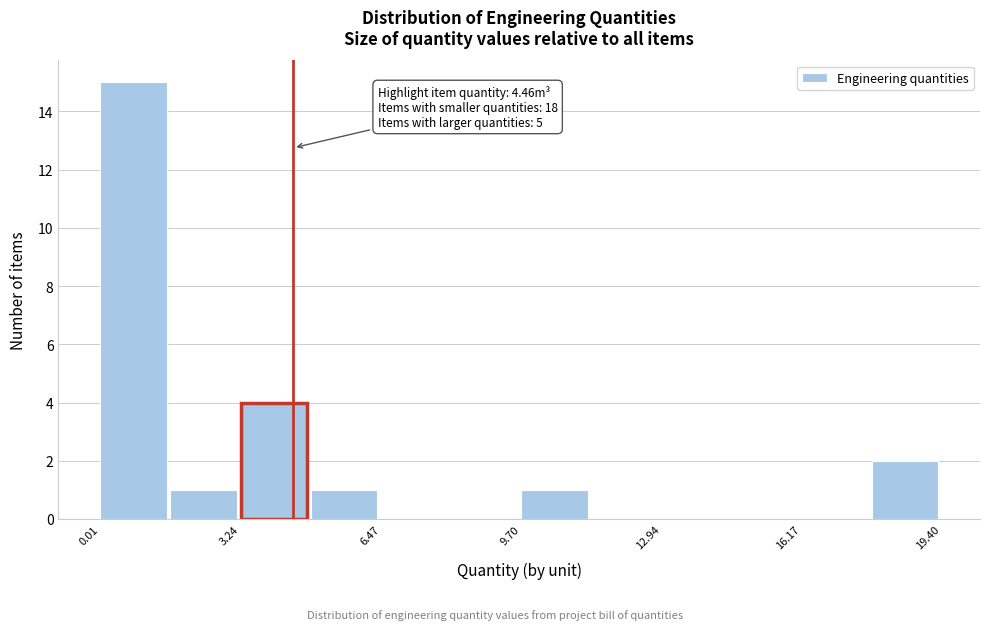

Read against the x-axis, roughly where is the centre of the tallest bar?

1.0